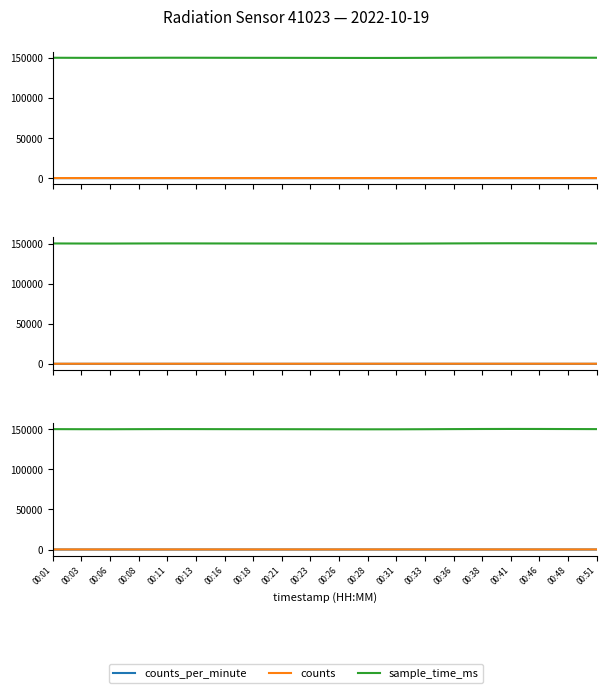

Does the chart have visible grid lines?

No